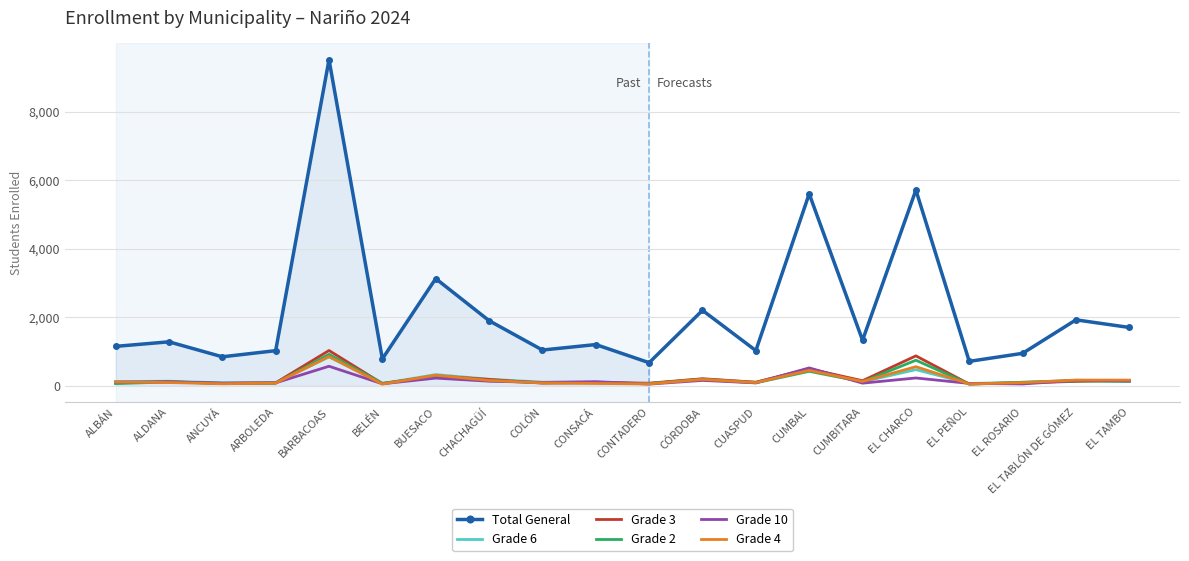

True or false: Grade 2 and Total General intersect in this chart.

False